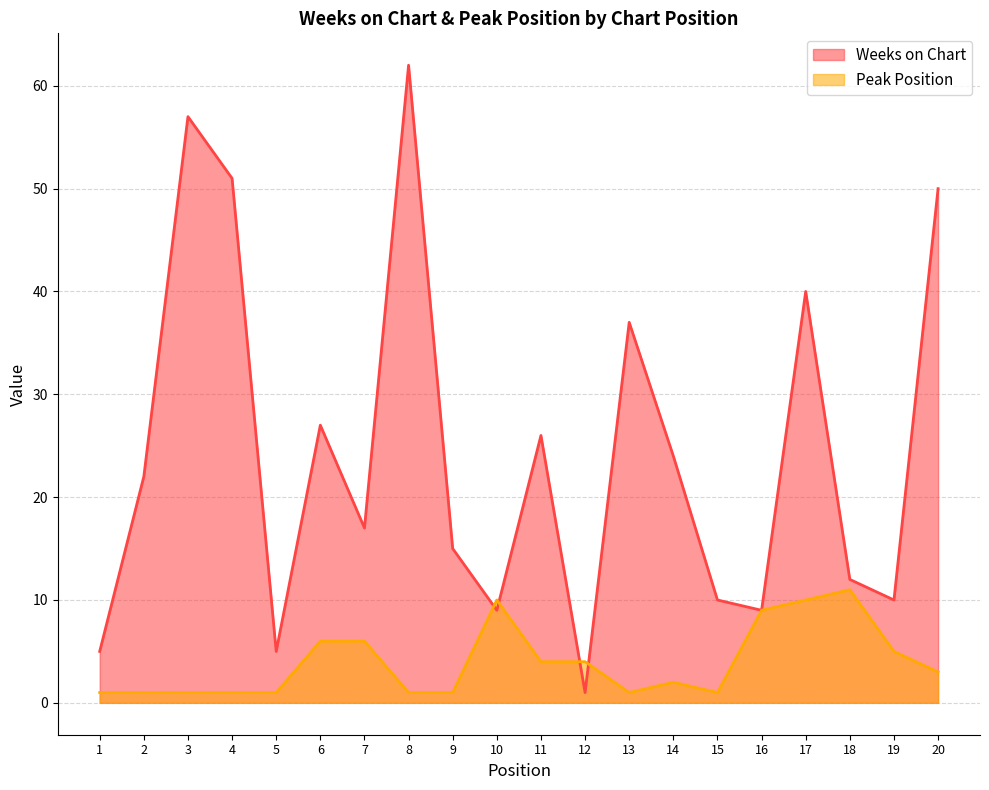

Which category has the lowest value in the Peak Position series?

1